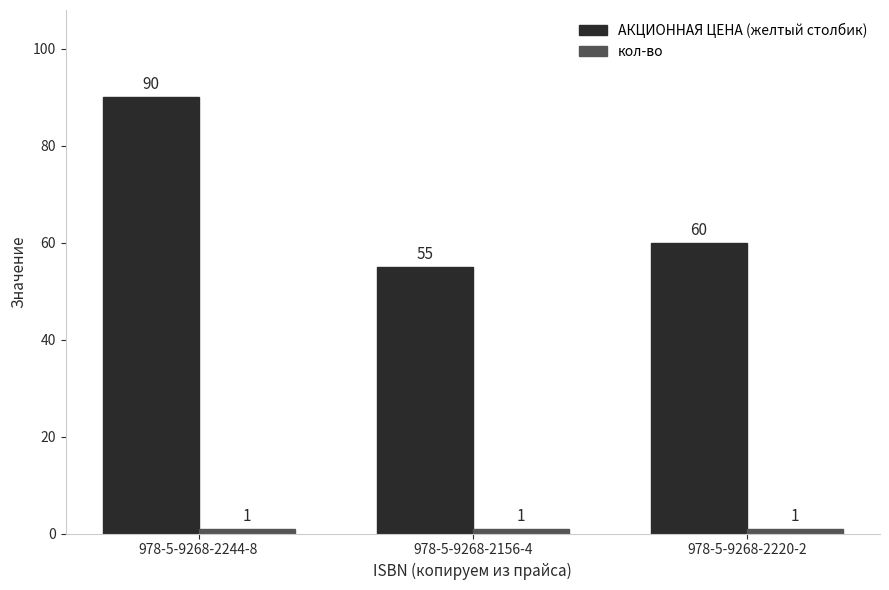

What position from the right is 978-5-9268-2244-8?

3